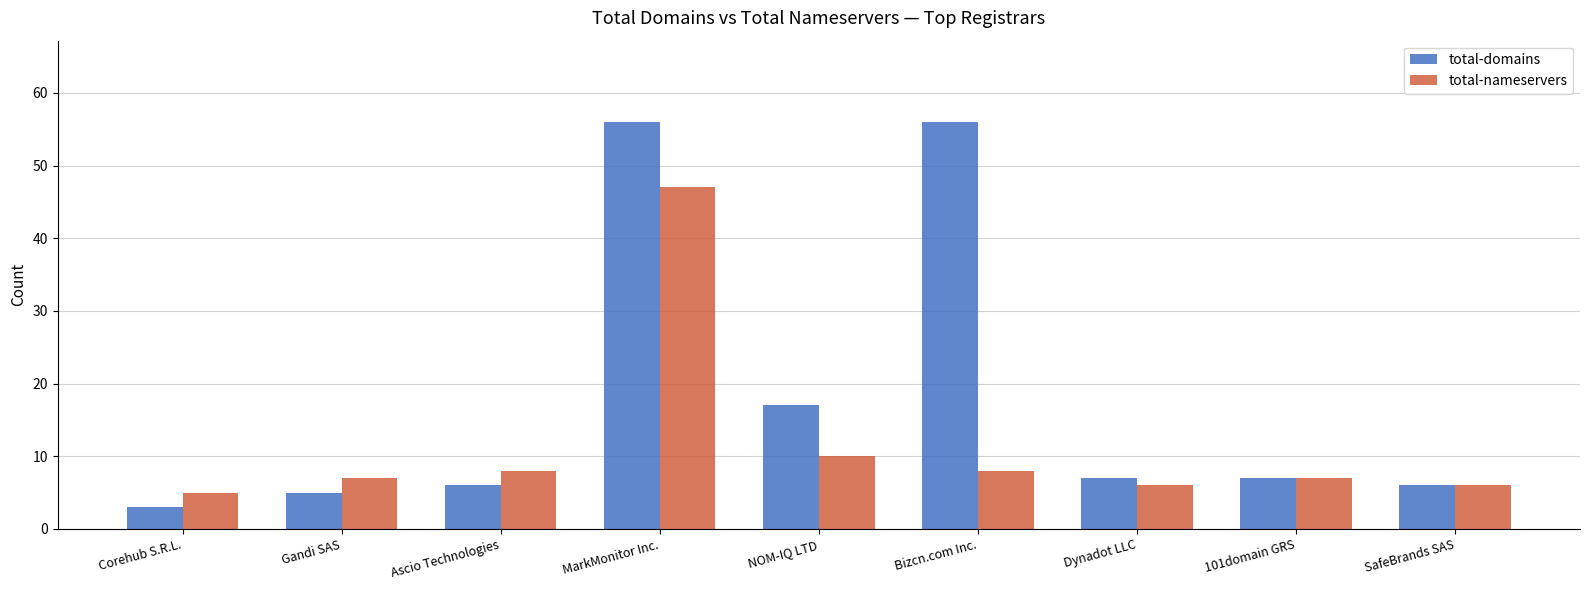

What is the value of the total-domains bar at the 6th from the left?

56